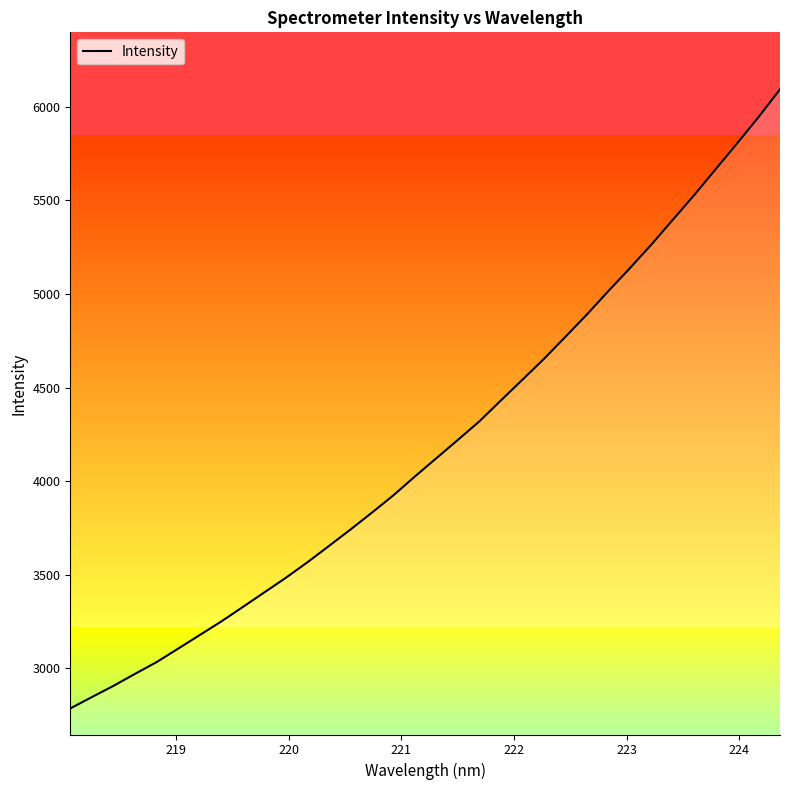

How many lines are shown in the chart?

1